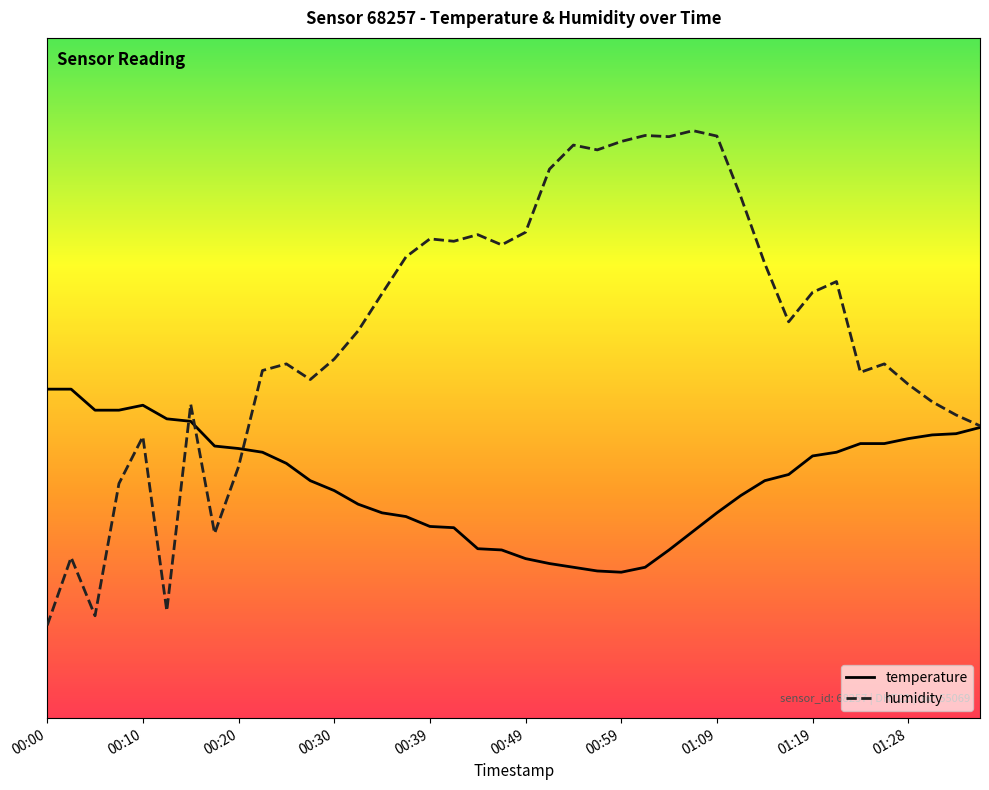

Is this an area chart (filled region under the line)?

No